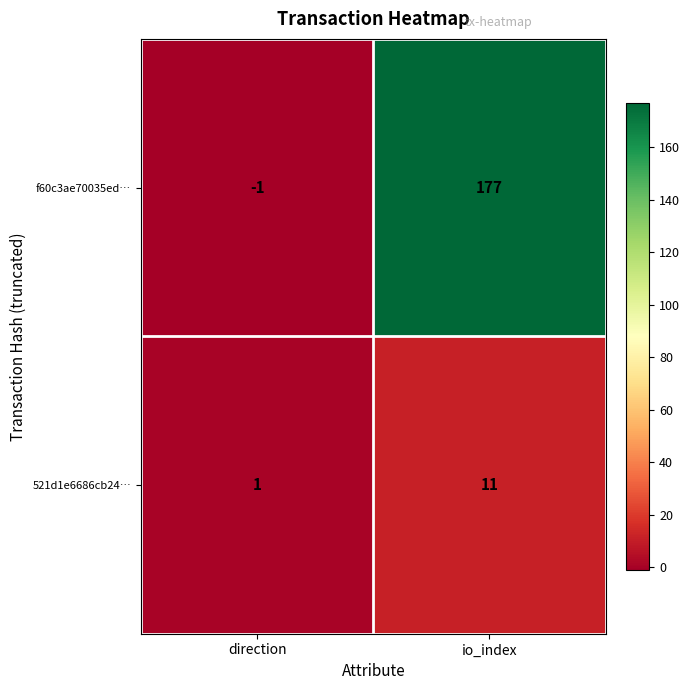

Is it true that 521d1e6686cb24… equals 4 at io_index?

False